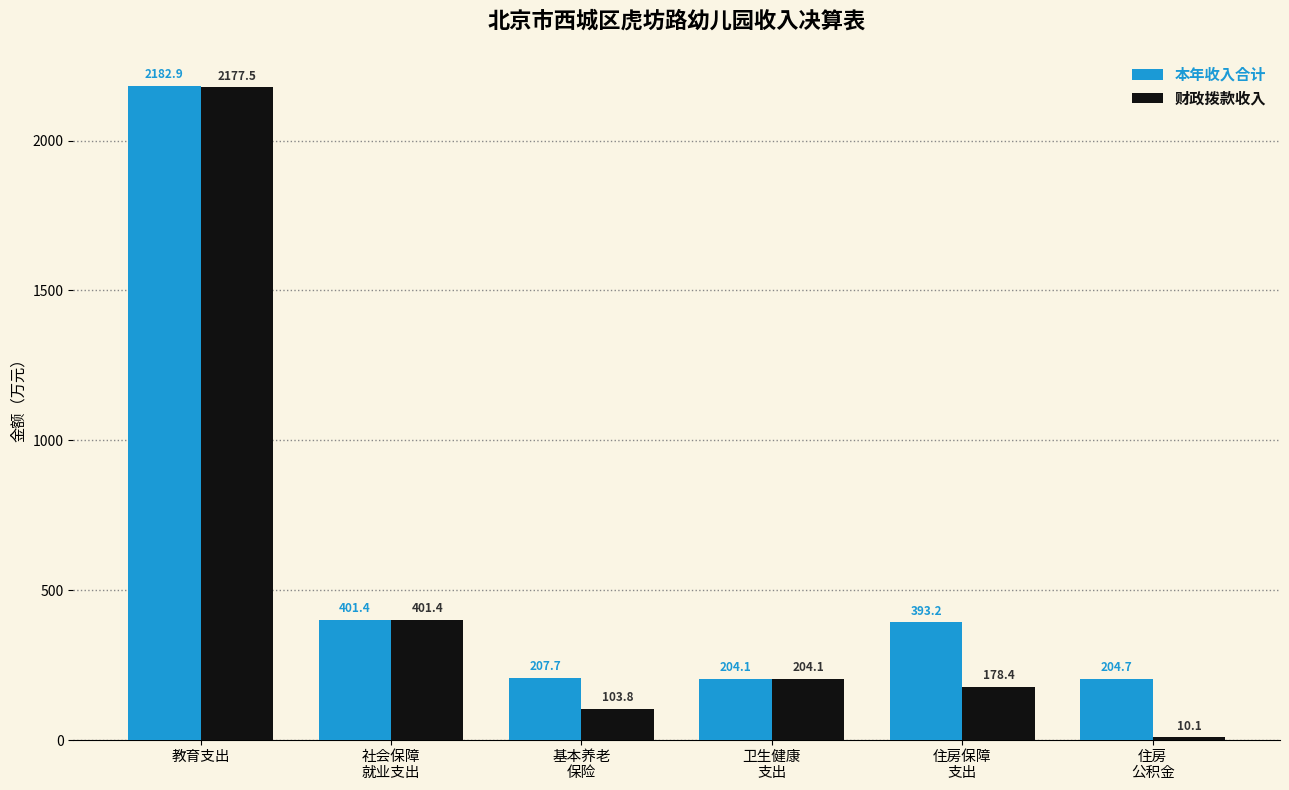

Read the 财政拨款收入 value at 住房
公积金.

10.1